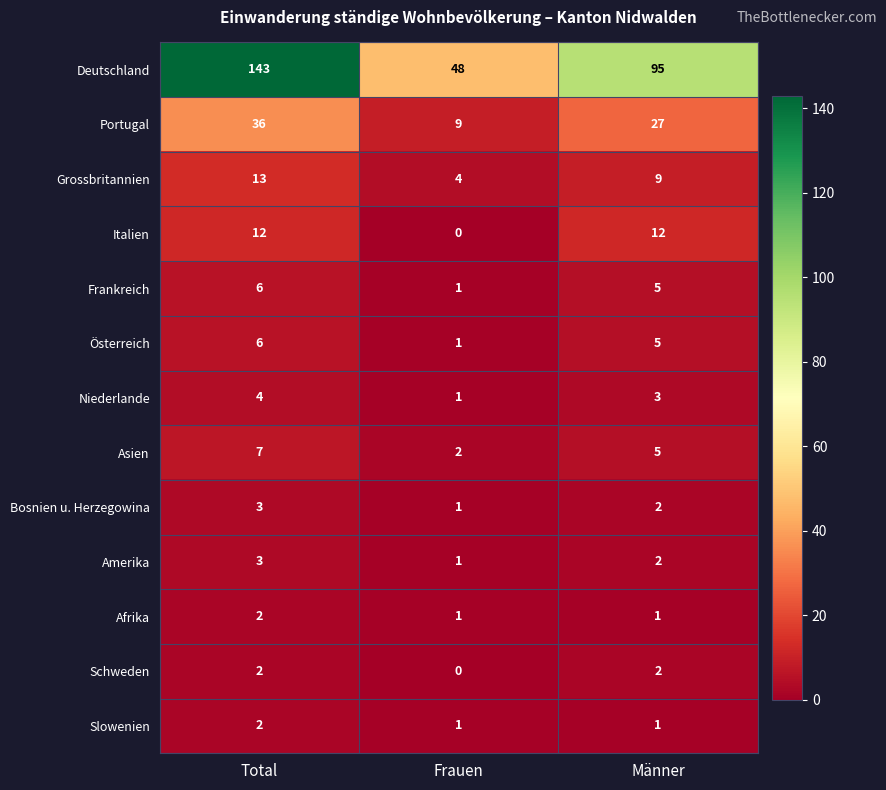

What is the sum of the Österreich values at Männer and Frauen?

6